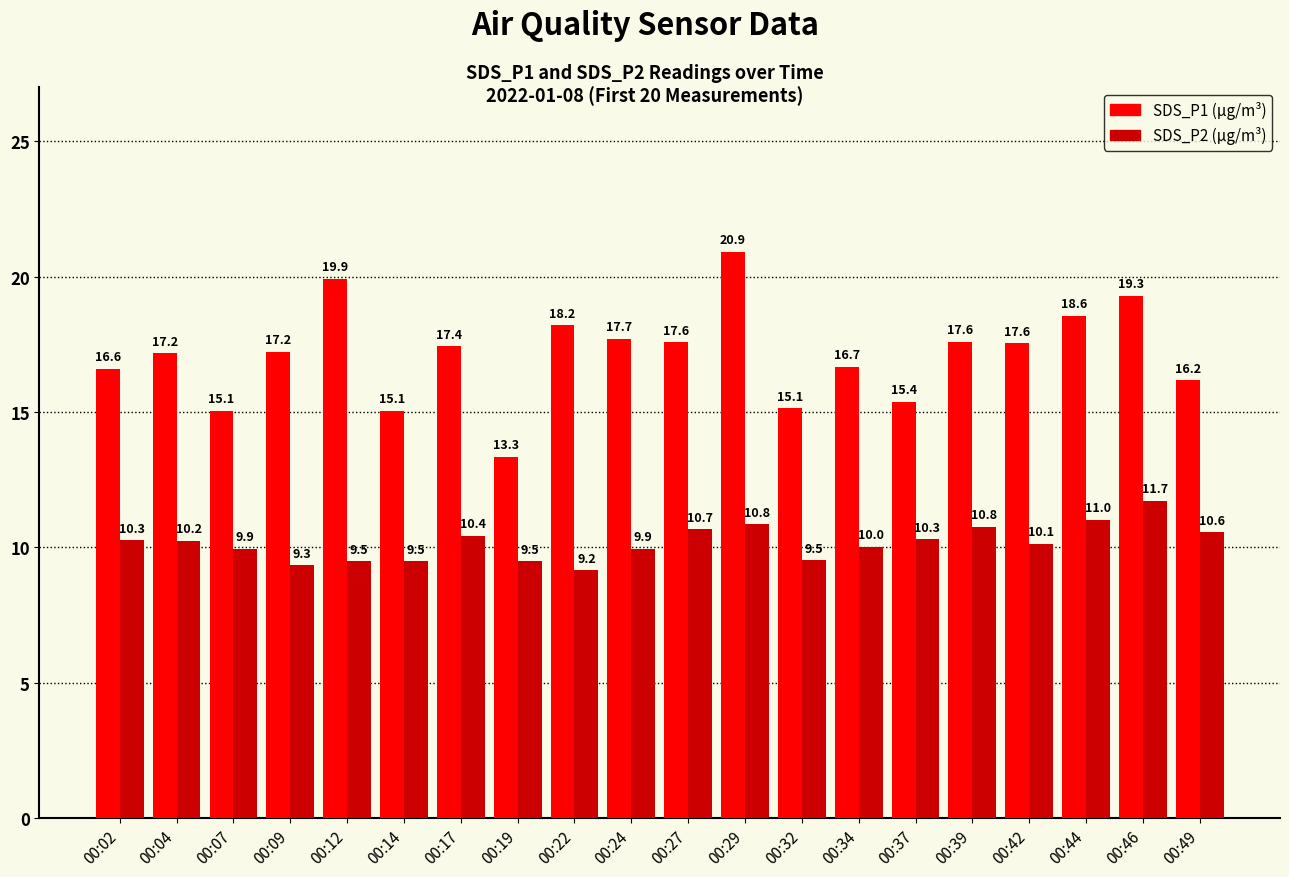

What is the total value across all series at 00:34?

26.7